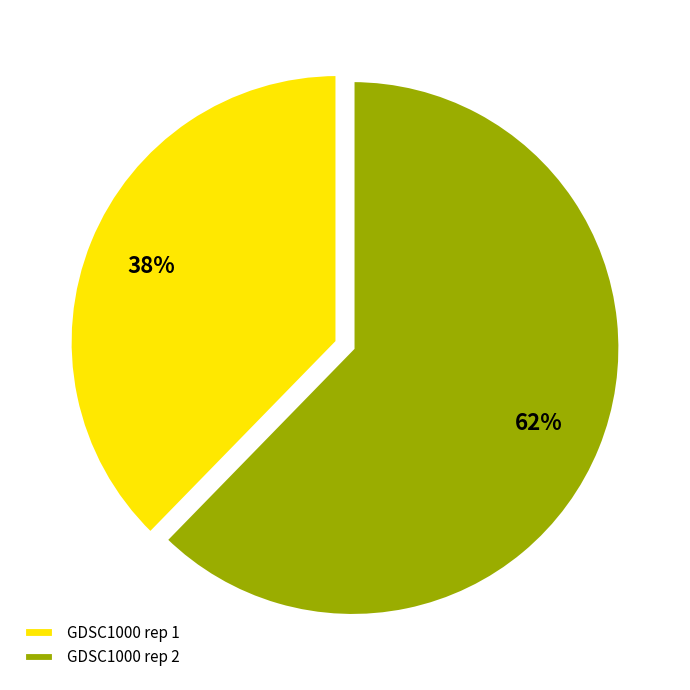

Is it true that GDSC1000 rep 2 is 52% of the pie?

False